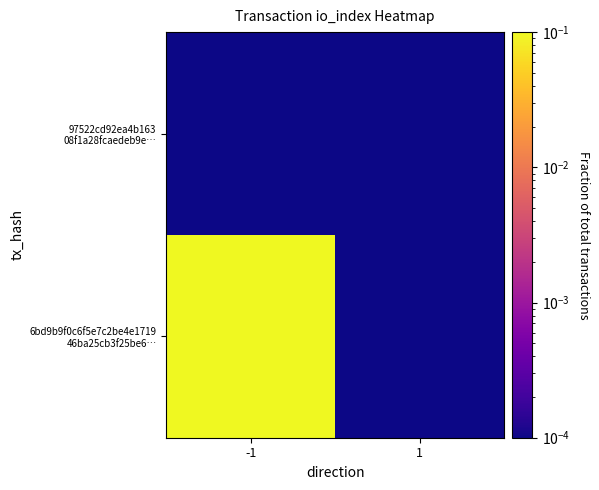

At which category is the sum across all series the highest?

-1